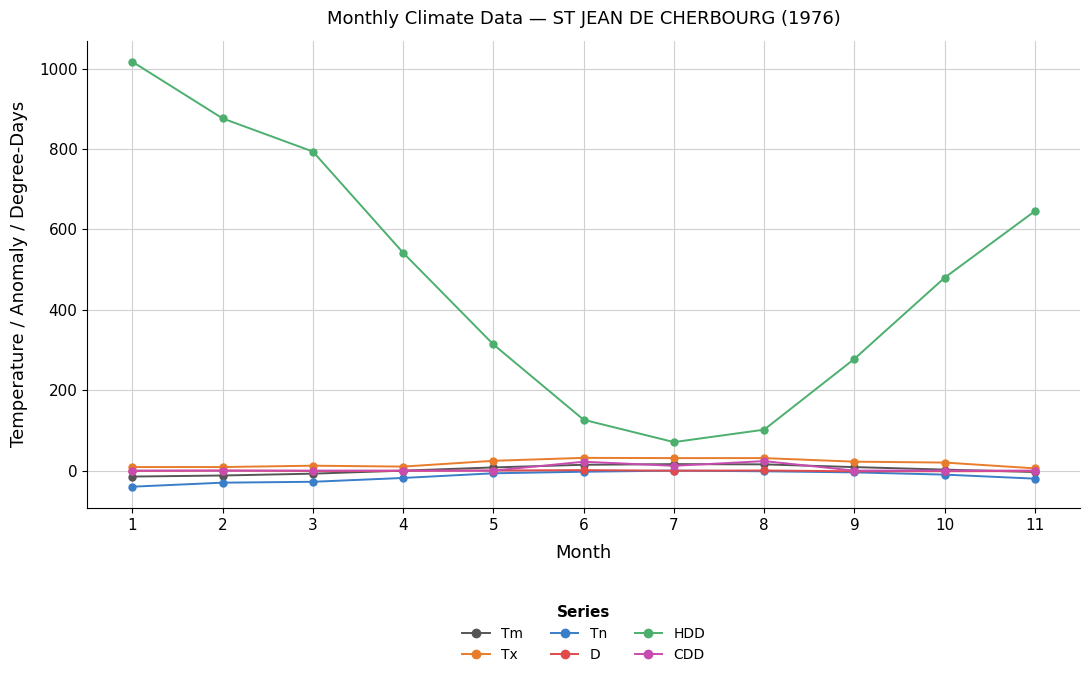

What is the total value across all series at 6?

193.1